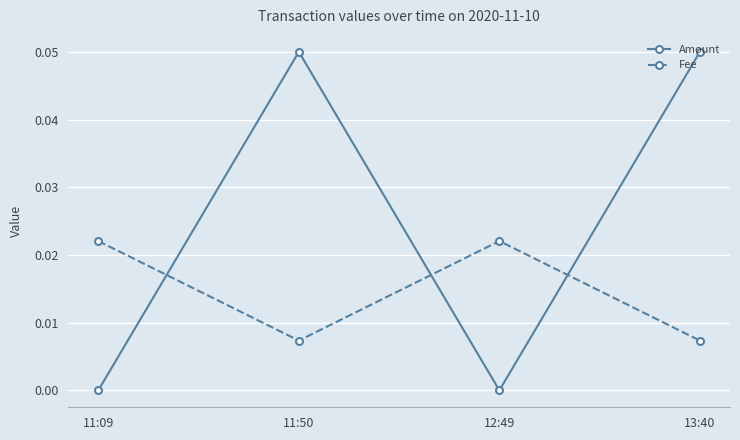

At 11:50, list the series in order from largest to smallest.

Amount, Fee